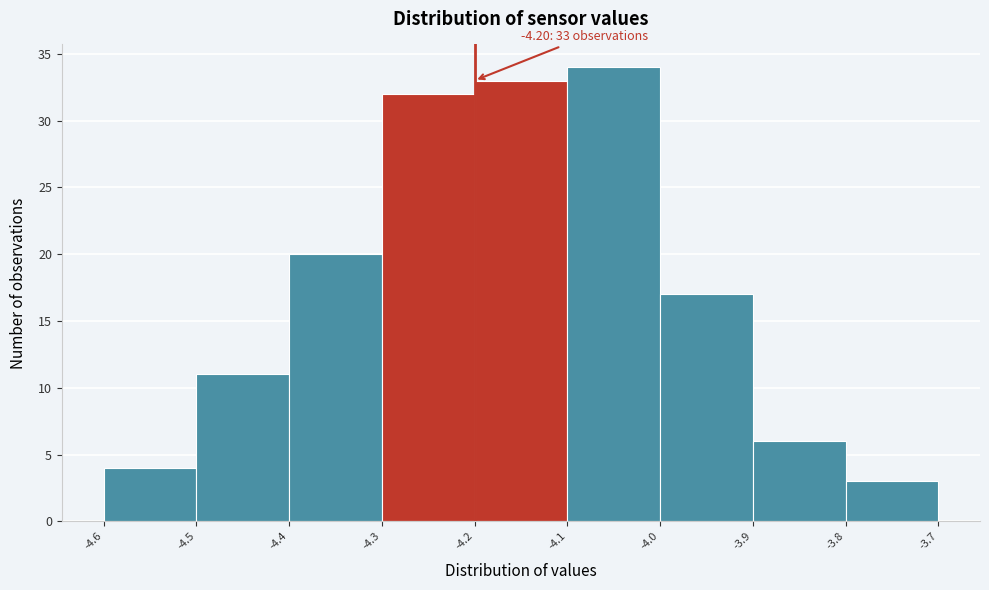

Which range on the x-axis has the tallest bar?

-4.1 to -4.0